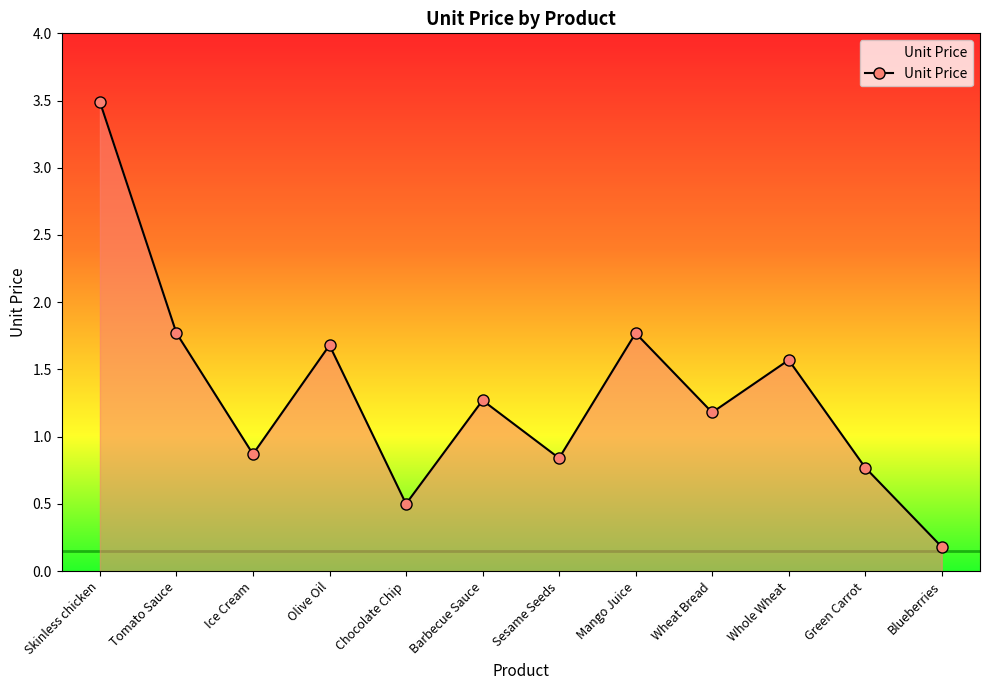

How many points are higher than both their immediate neighbors (excluding endpoints)?

4